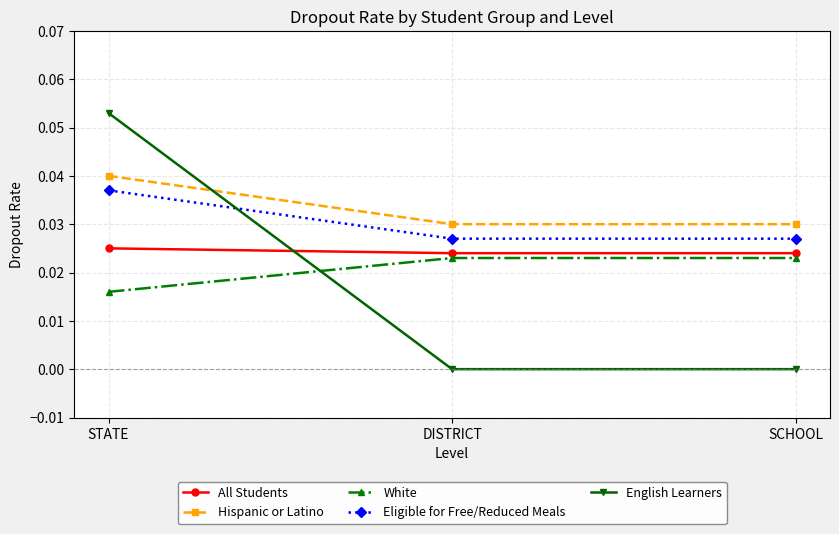

Is it true that Eligible for Free/Reduced Meals equals 0.1 at STATE?

False